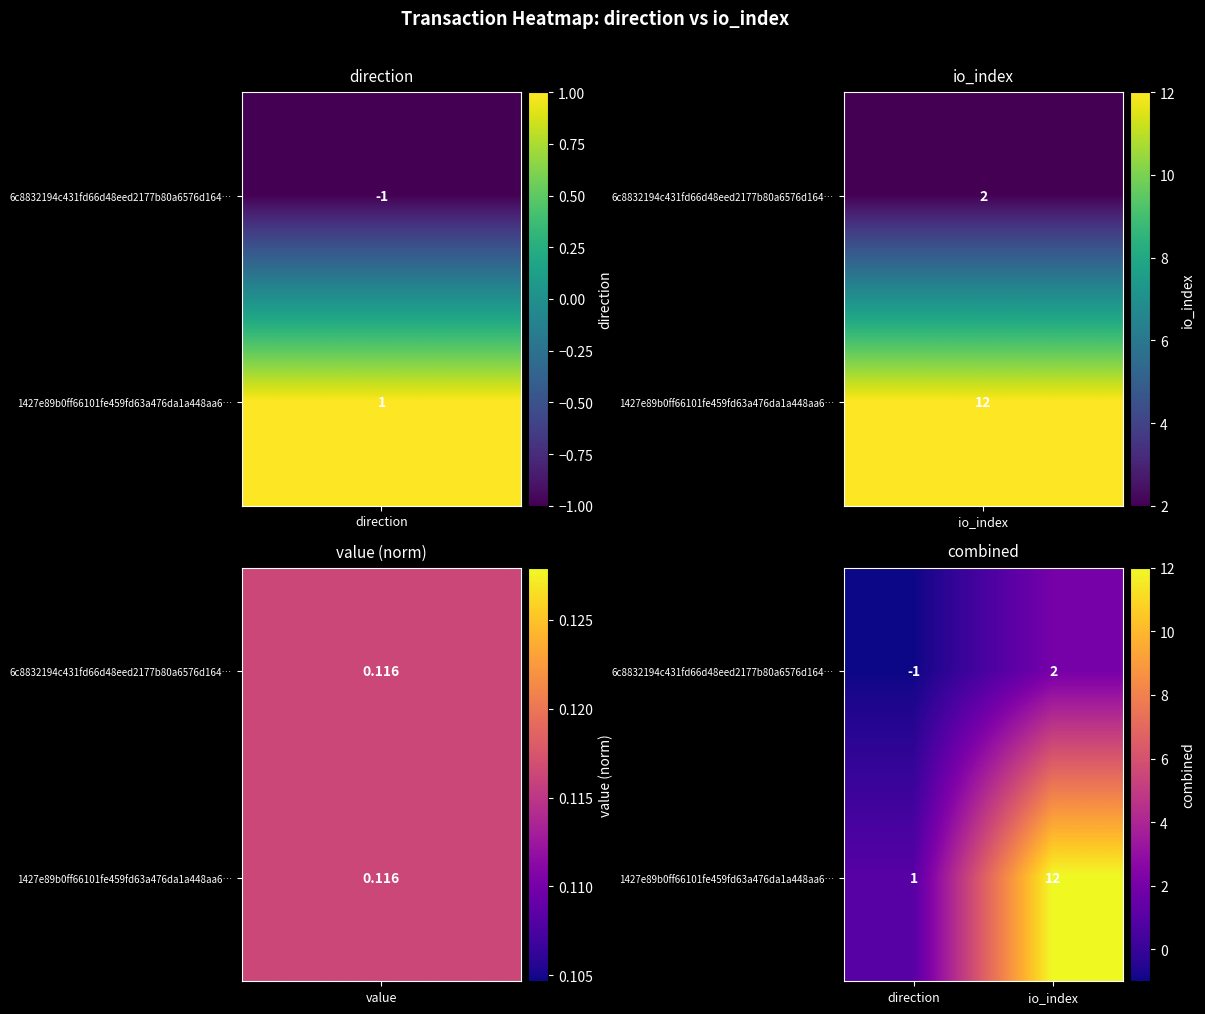

At which label is 1427e89b0ff66101fe459fd63a476da1a448aa6… closest to 6?

direction